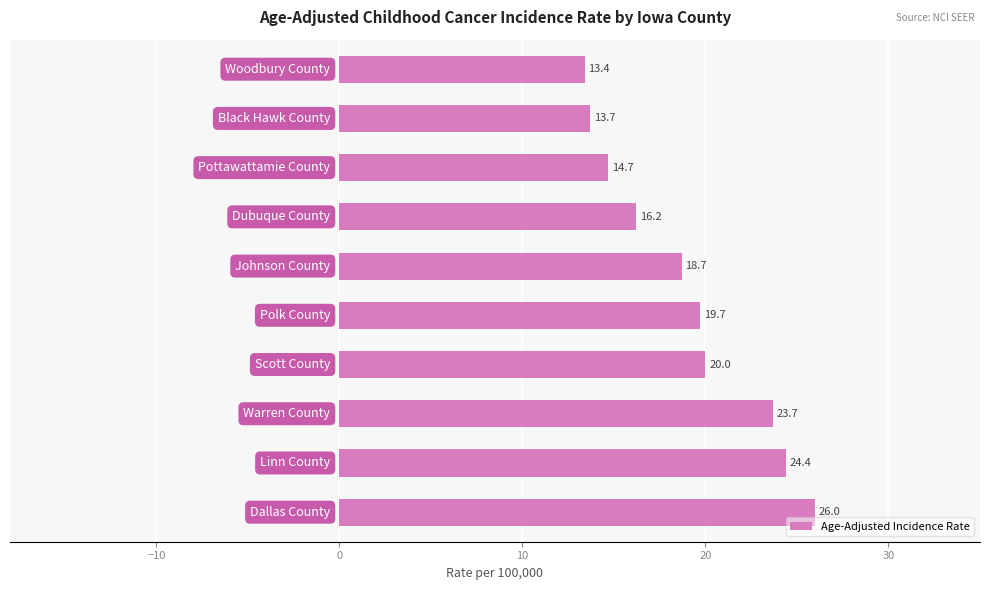

Does the chart contain any negative values?

No